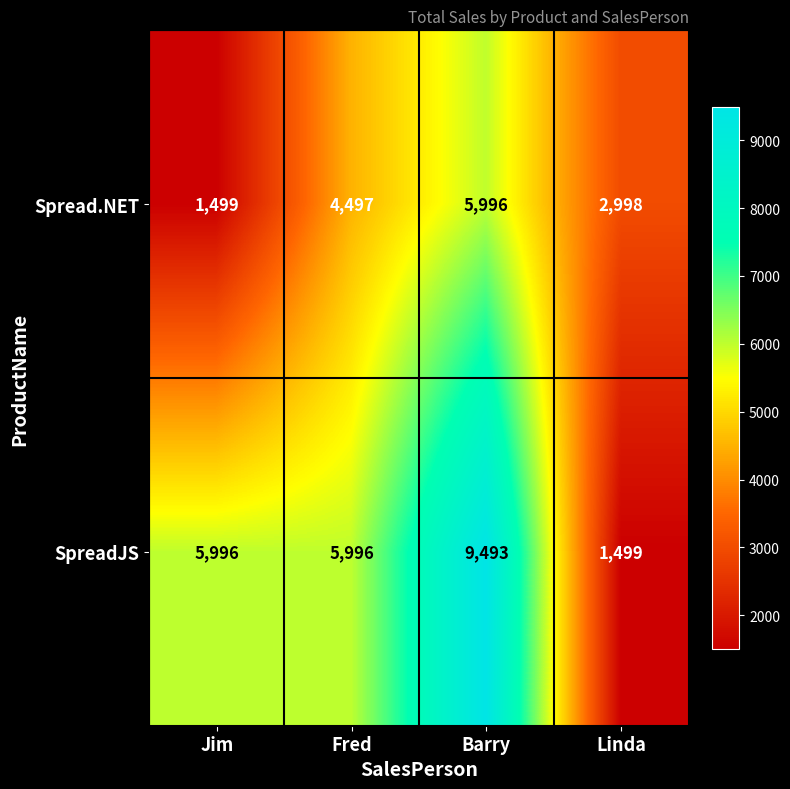

List the series in order of their overall mean, highest first.

SpreadJS, Spread.NET